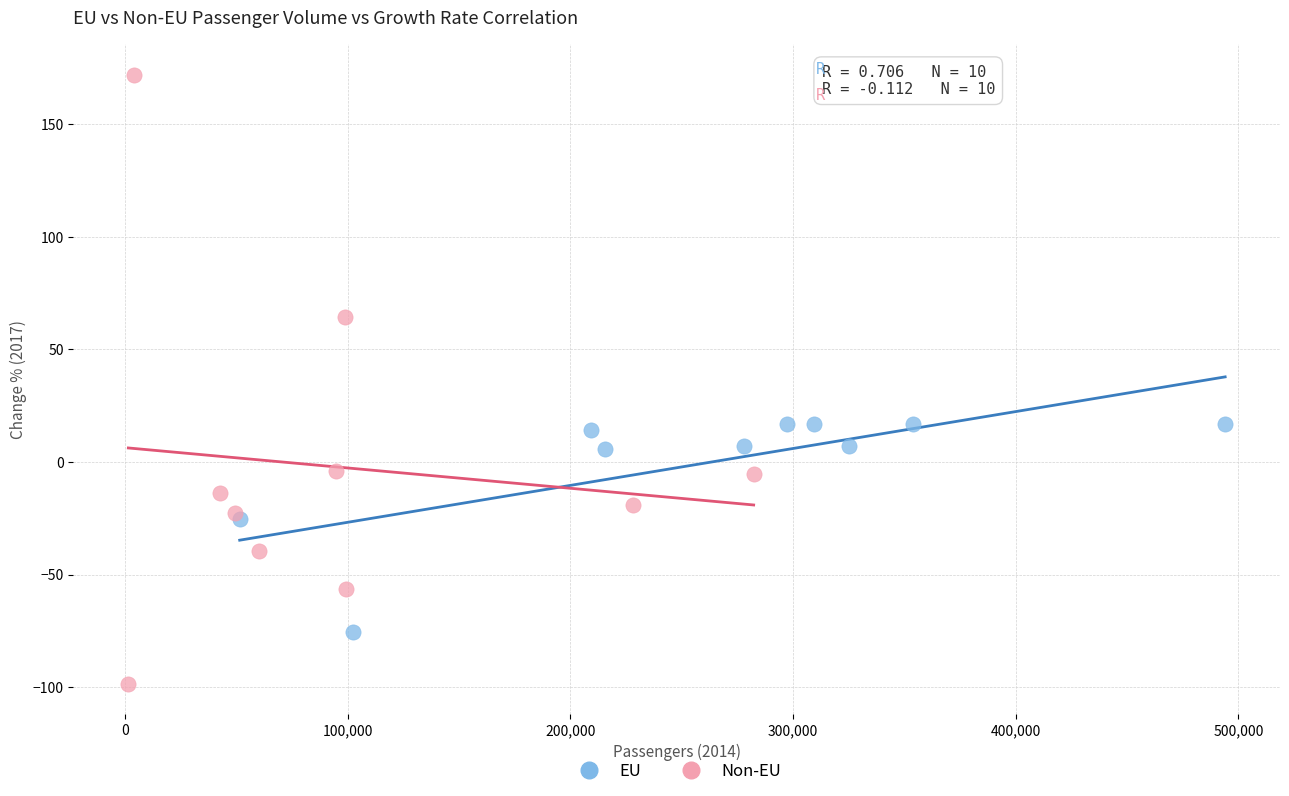

Which series reaches the maximum Y coordinate?

Non-EU